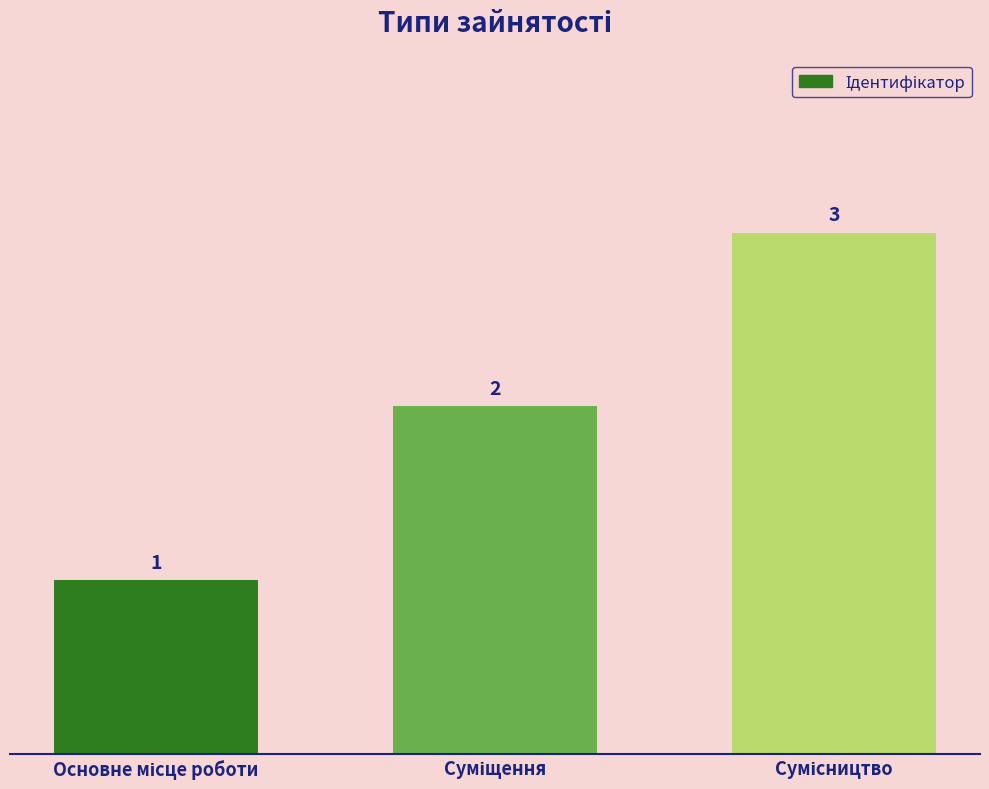

How many values are between 1 and 3?

3